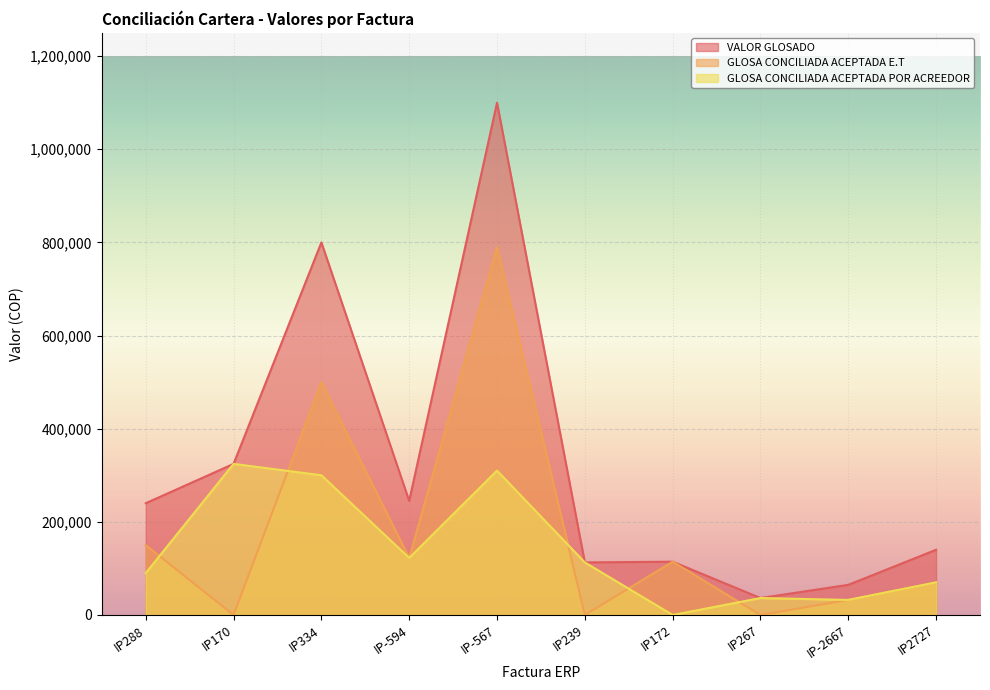

After their last crossing, which series has the higher values: GLOSA CONCILIADA ACEPTADA POR ACREEDOR or GLOSA CONCILIADA ACEPTADA E.T?

GLOSA CONCILIADA ACEPTADA POR ACREEDOR